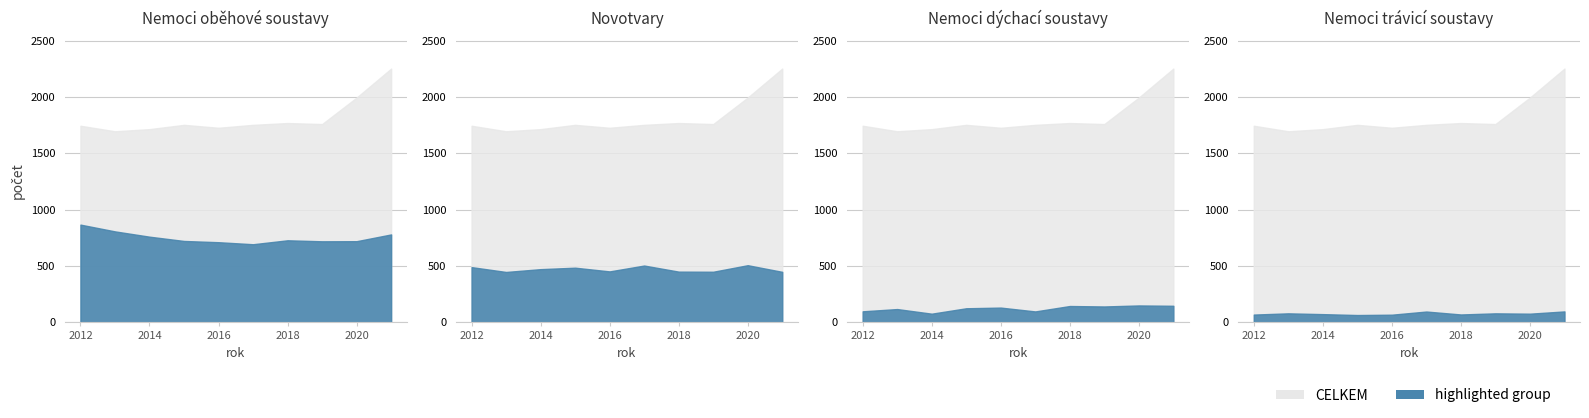

Which series has the widest spread of values?

Nemoci oběhové soustavy